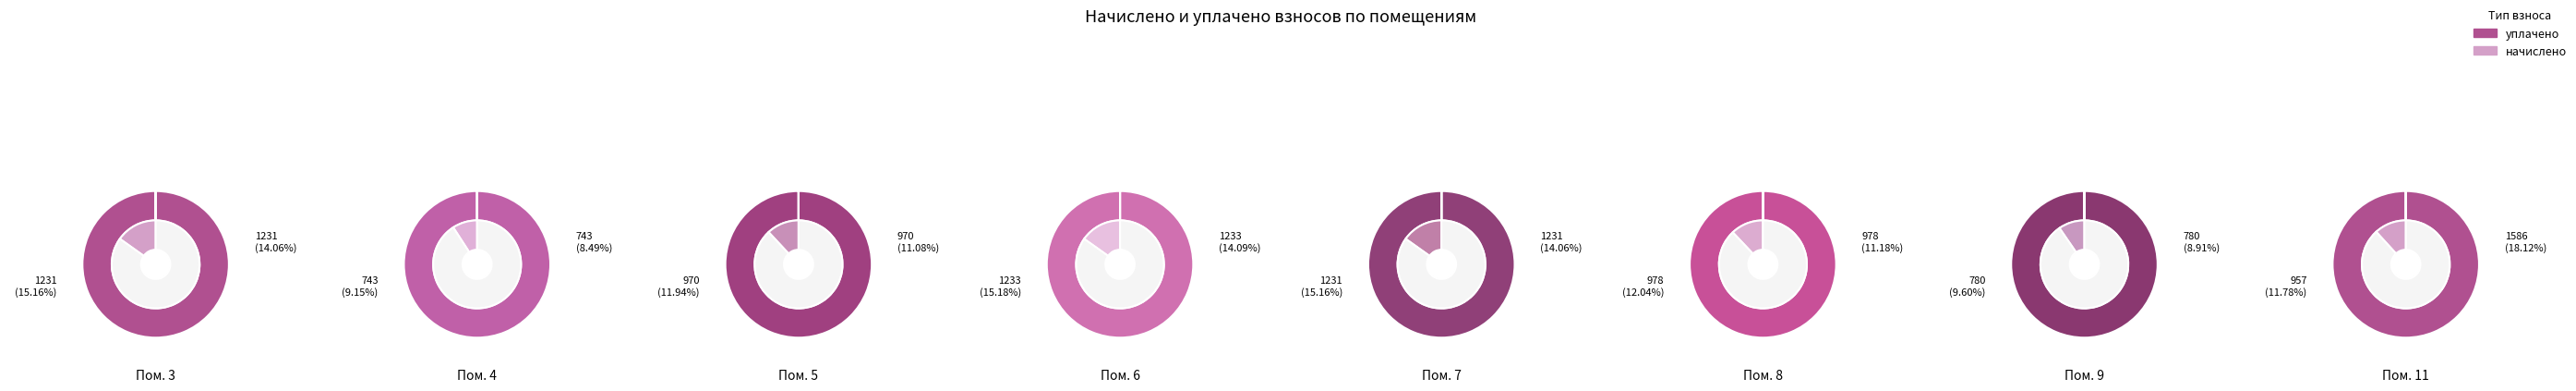

Is it true that 7 is 14% of the pie?

True